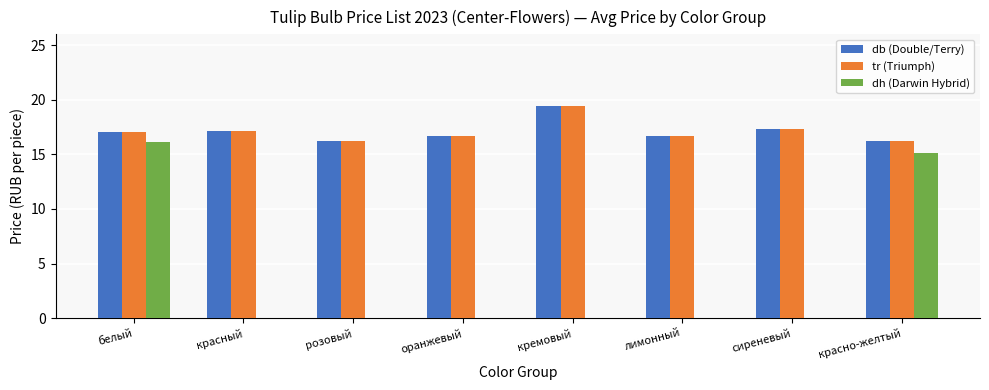

What are all the series names shown in the legend?

db (Double/Terry), tr (Triumph), dh (Darwin Hybrid)